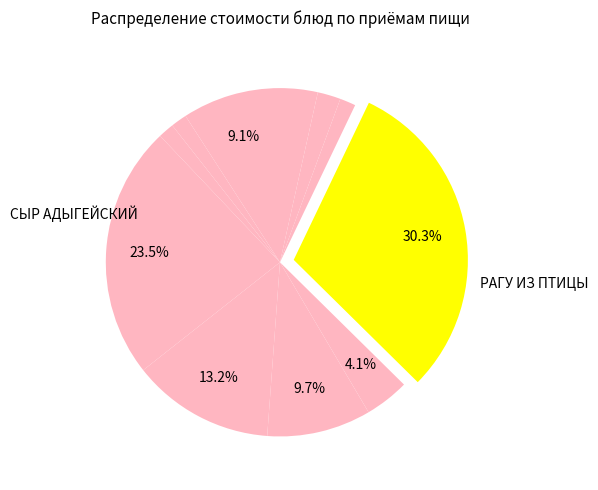

Count the number of slices in the pie.

11